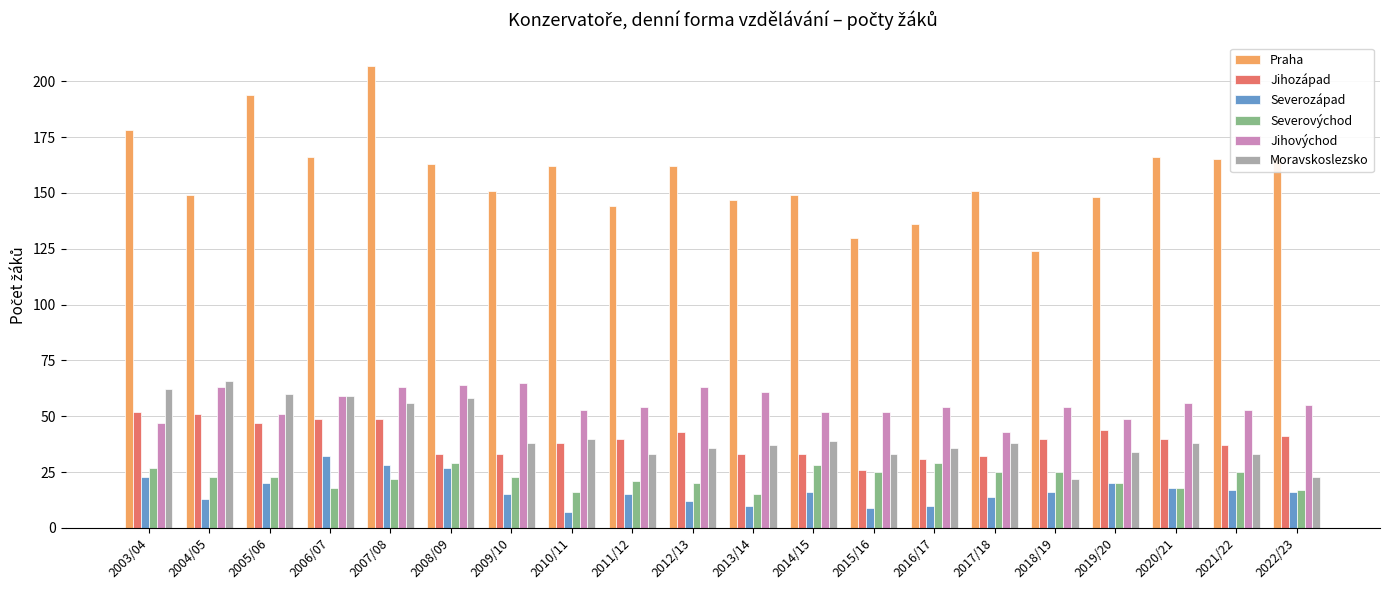

The Praha series shows 148 at 2019/20. True or false?

True